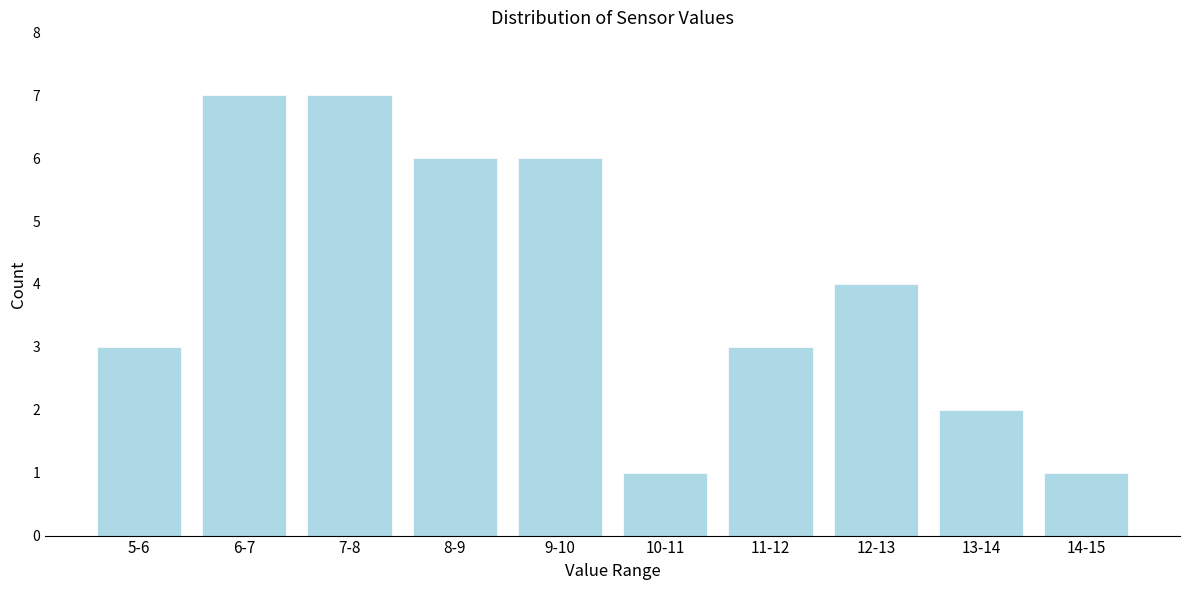

Reading left to right, transcribe all the data shown in this chart.

5-6=3	6-7=7	7-8=7	8-9=6	9-10=6	10-11=1	11-12=3	12-13=4	13-14=2	14-15=1